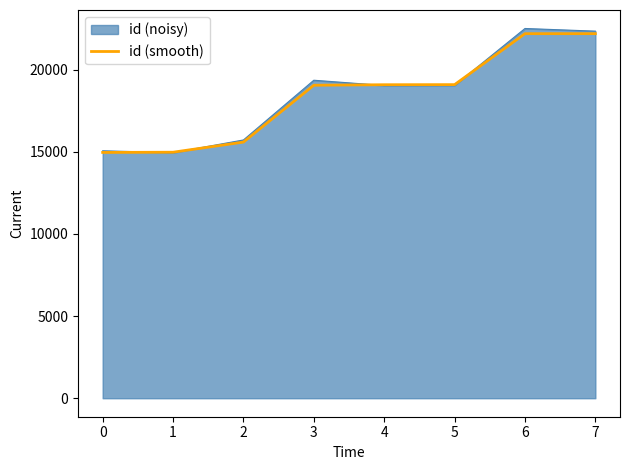

Is it true that id (noisy) equals 24490.1 at 0?

False